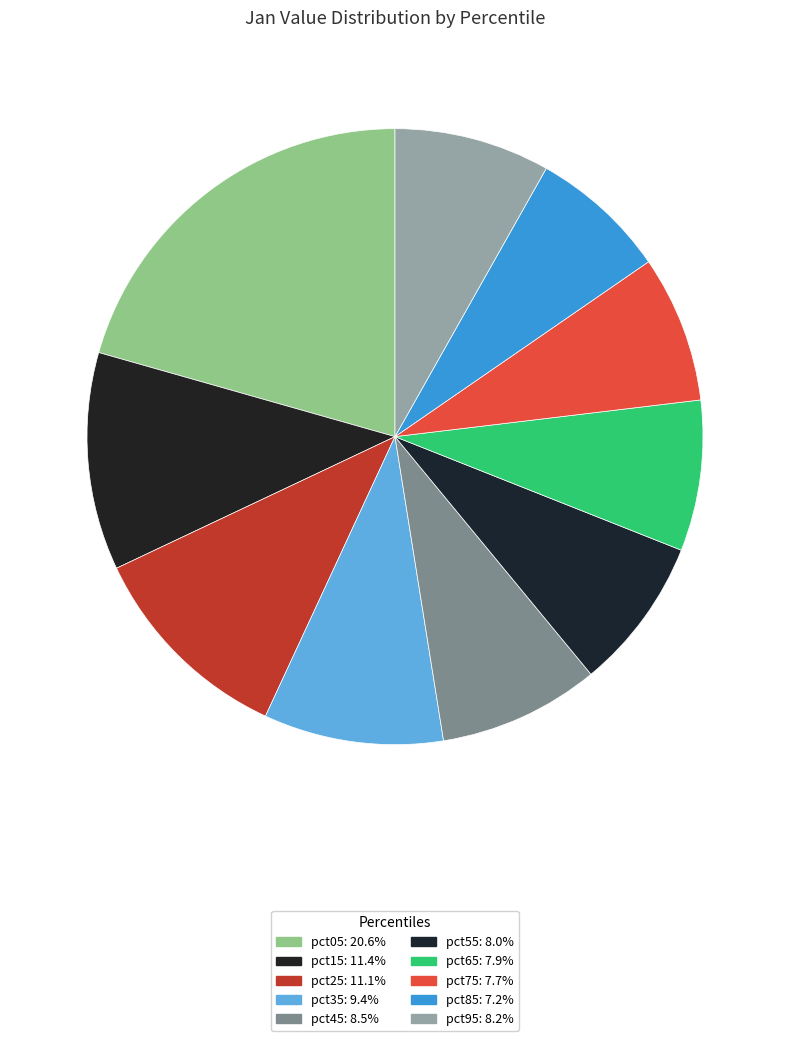

Which slice is the largest?

pct05